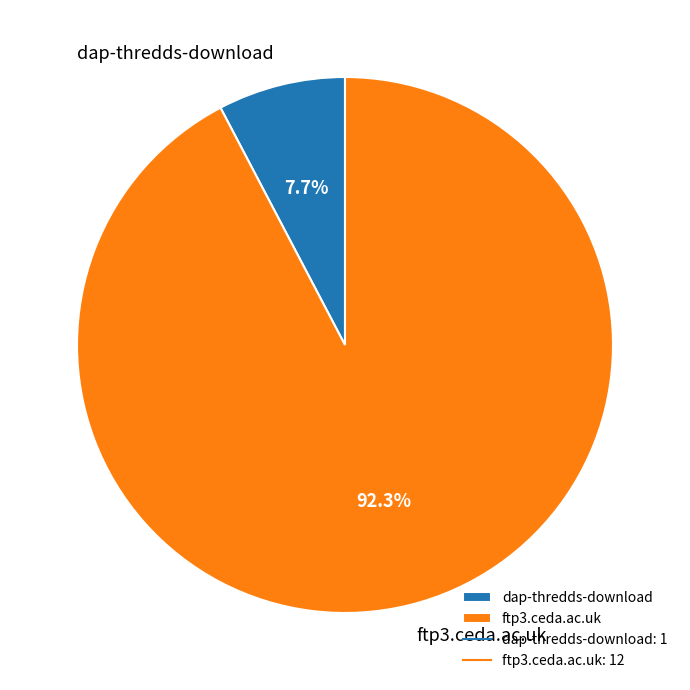

Approximately how many times larger is the value at dap-thredds-download compared to ftp3.ceda.ac.uk?

0.1